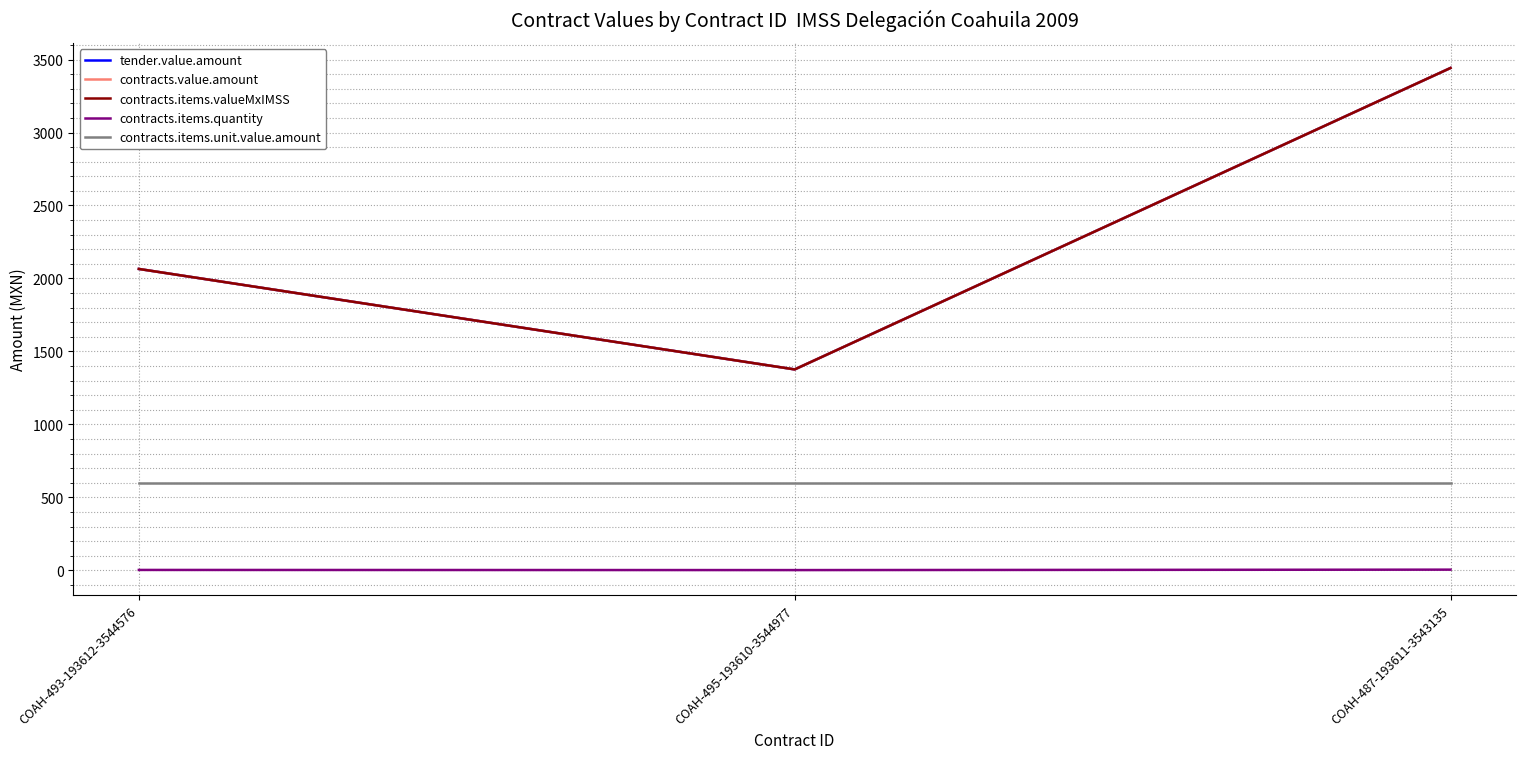

Does the chart have visible grid lines?

Yes